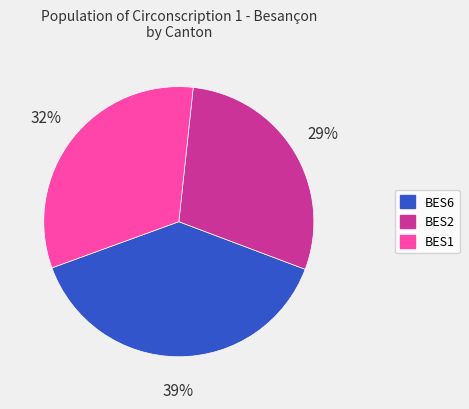

What percentage is the BES2 slice, to the nearest percent?

29%